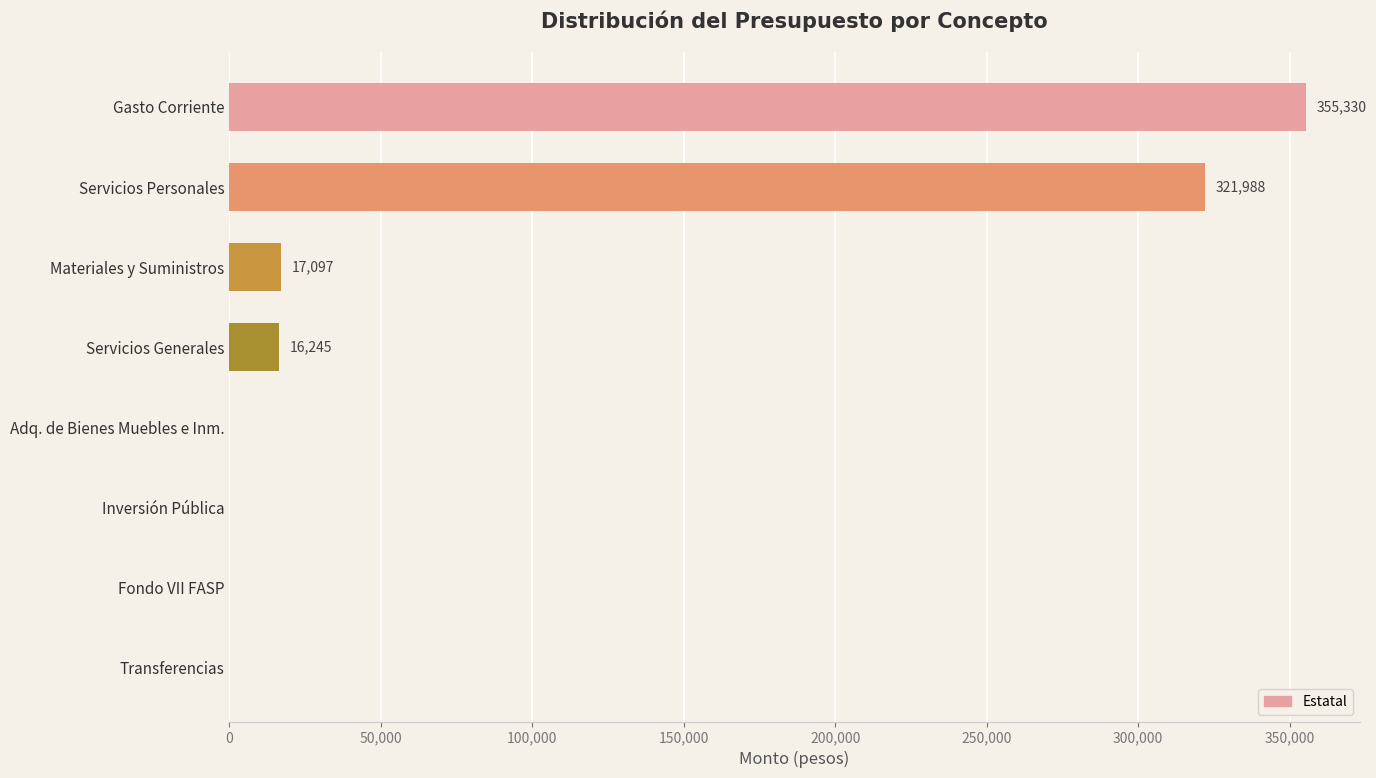

At which label is the value closest to 177665?

Servicios Personales